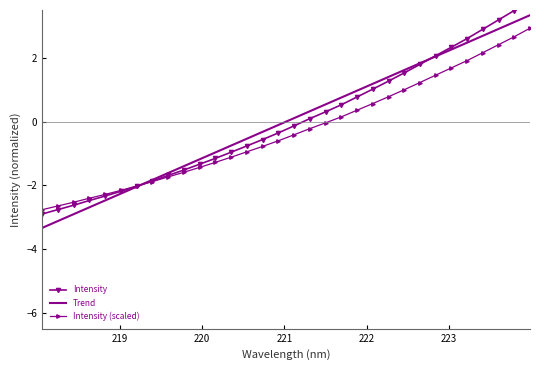

True or false: Intensity (scaled) and Trend intersect in this chart.

True